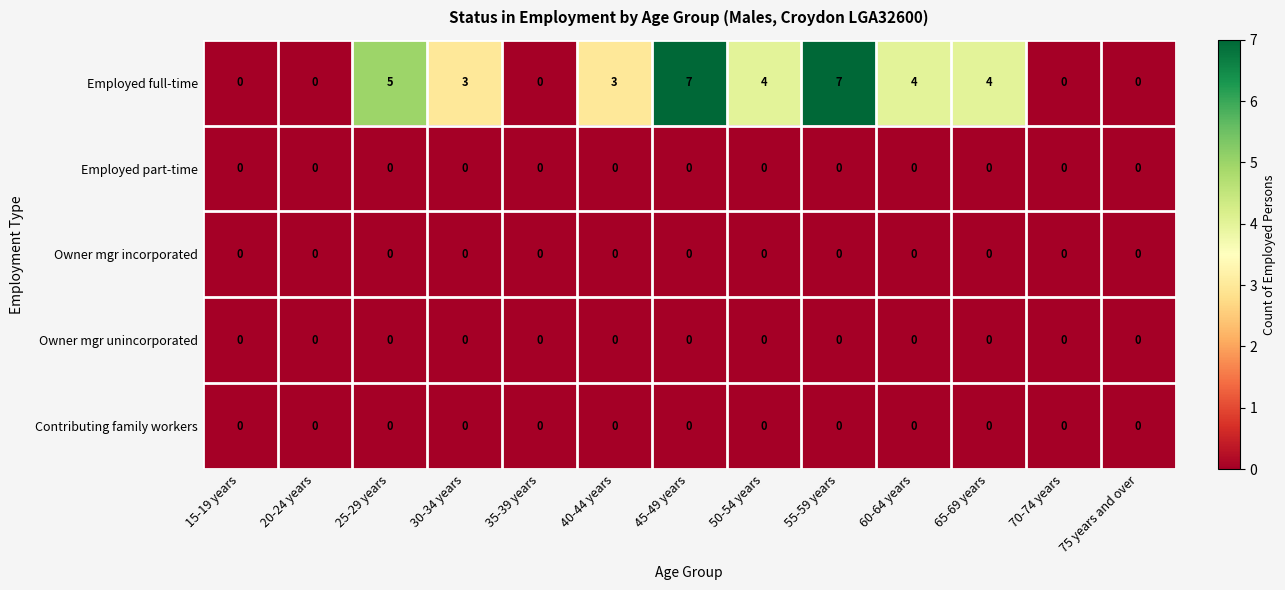

Between 35-39 years and 50-54 years, which series saw the biggest shift?

Employed full-time